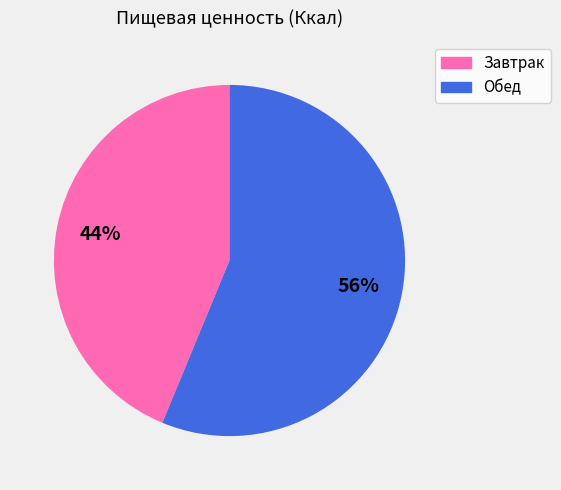

Combined, do Обед and Завтрак account for over 50%?

Yes